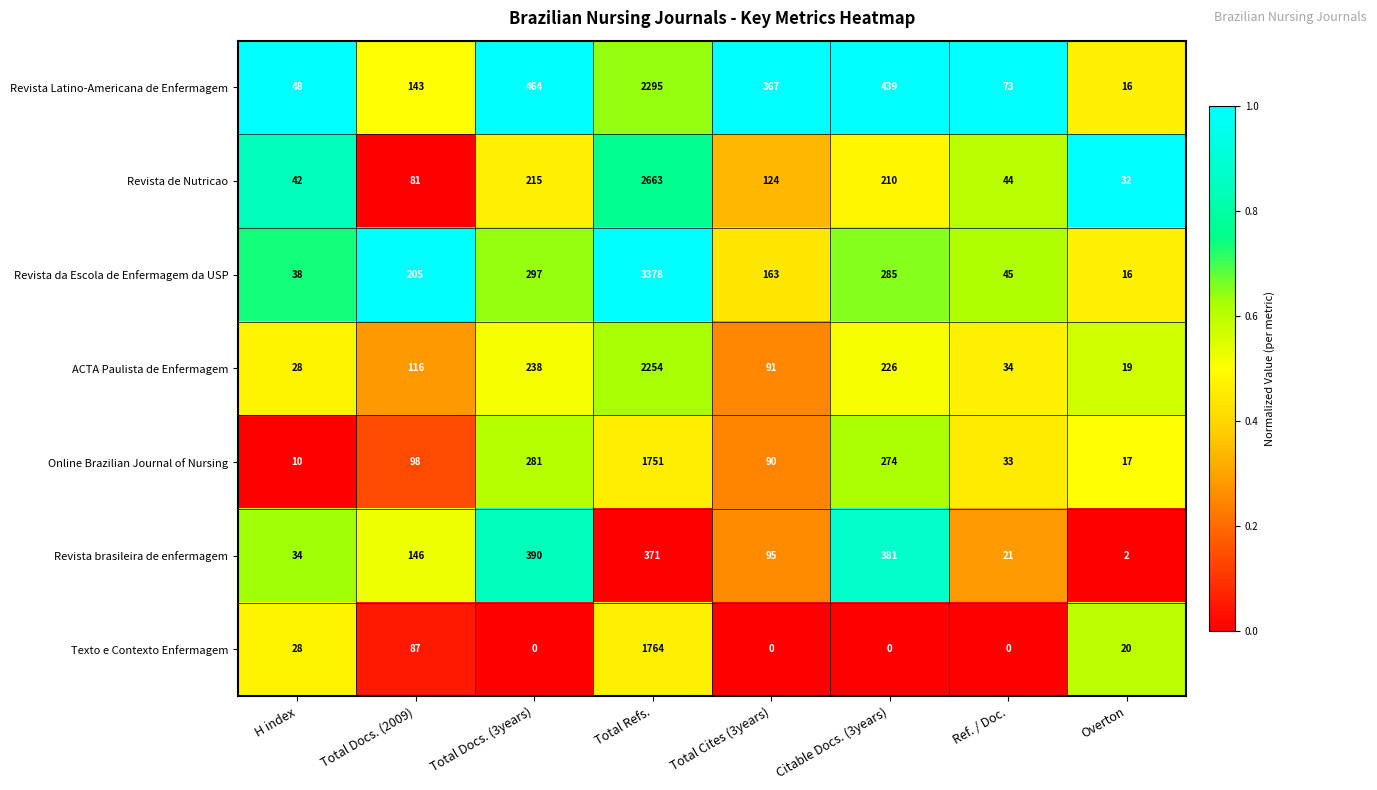

Count the number of categories in the chart.

8